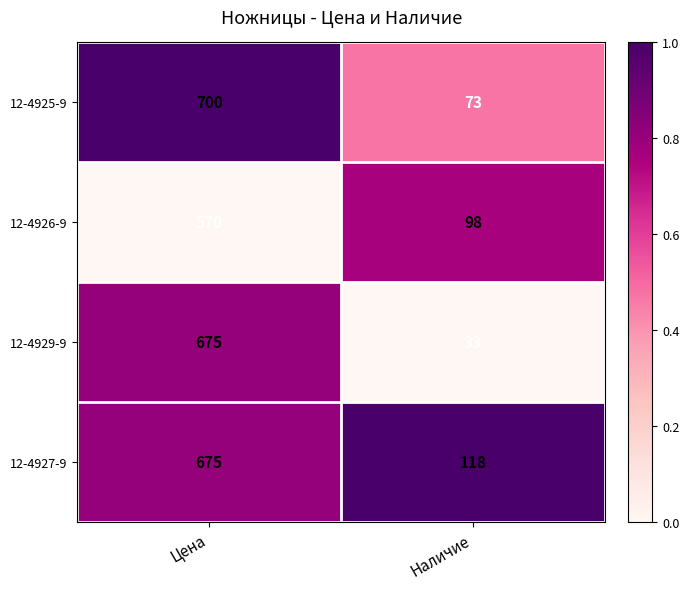

Reading left to right, transcribe all the data shown in this chart.

12-4925-9: Цена=700	Наличие=73
12-4926-9: Цена=570	Наличие=98
12-4929-9: Цена=675	Наличие=33
12-4927-9: Цена=675	Наличие=118